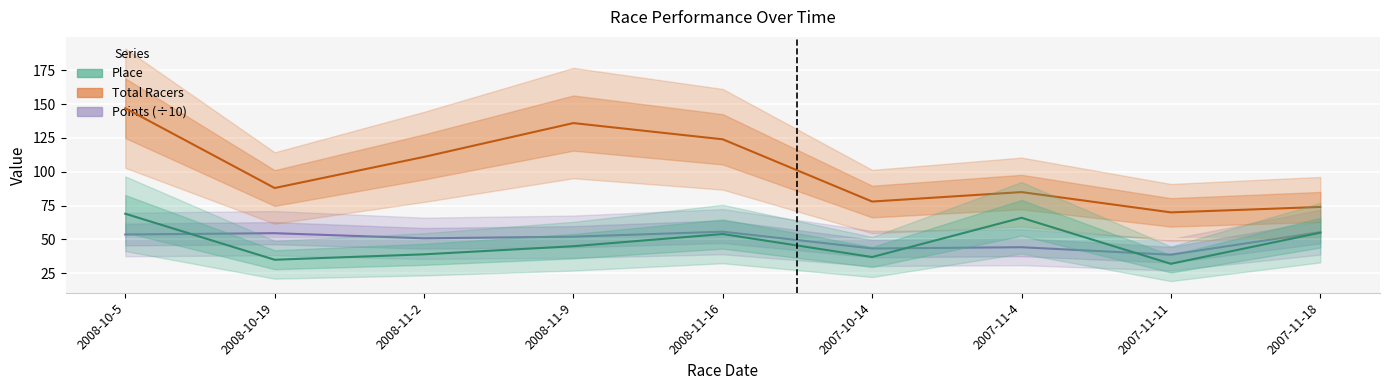

How many data points in Points (÷10) are above 52?

5